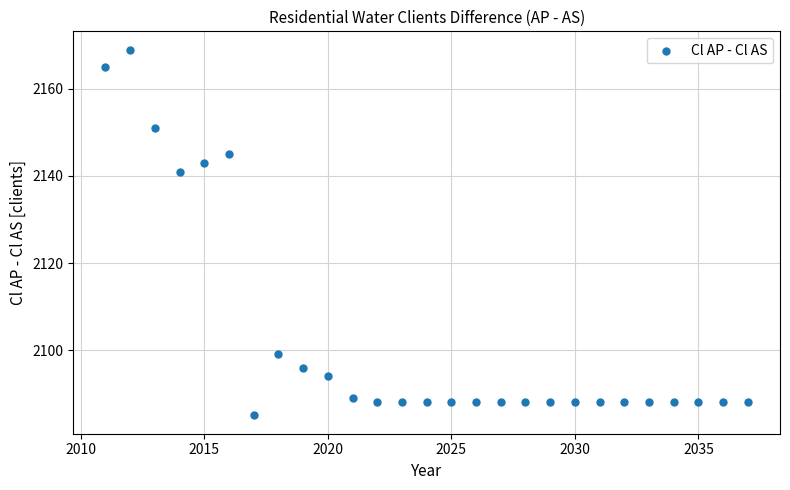

What Y value in the scatter plot is closest to 2127?

2141